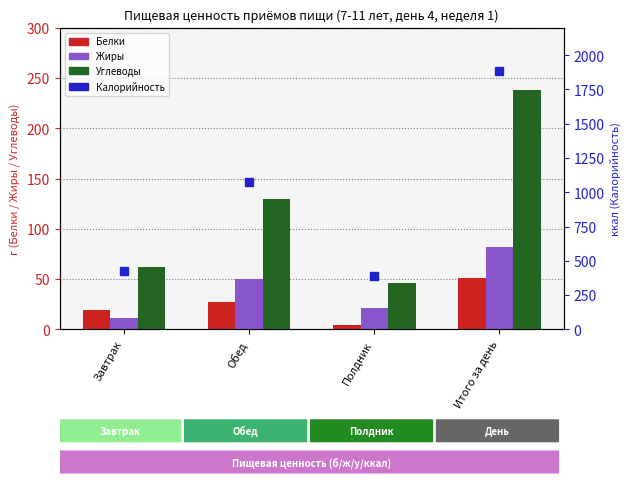

Is the value of Жиры at Итого за день greater than the value of Углеводы at Полдник?

Yes